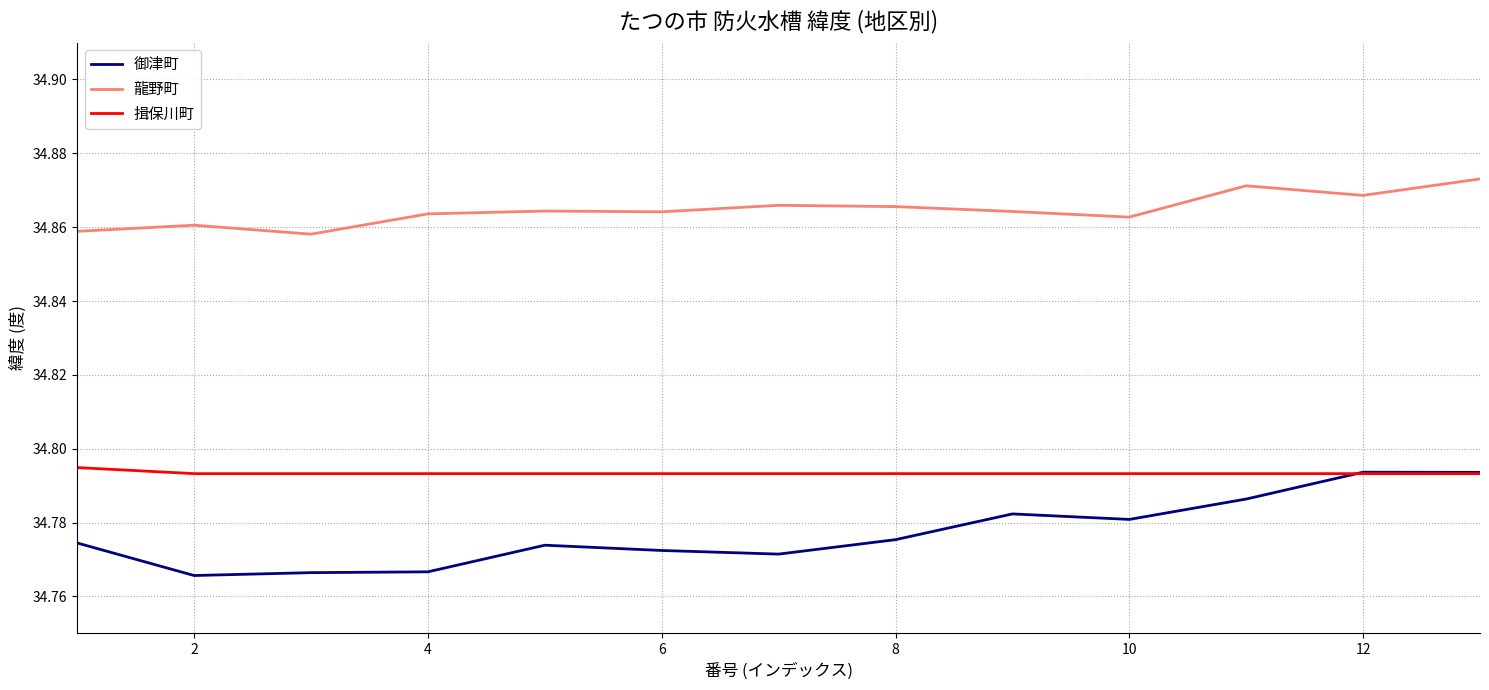

Which series has the largest total across all categories?

龍野町